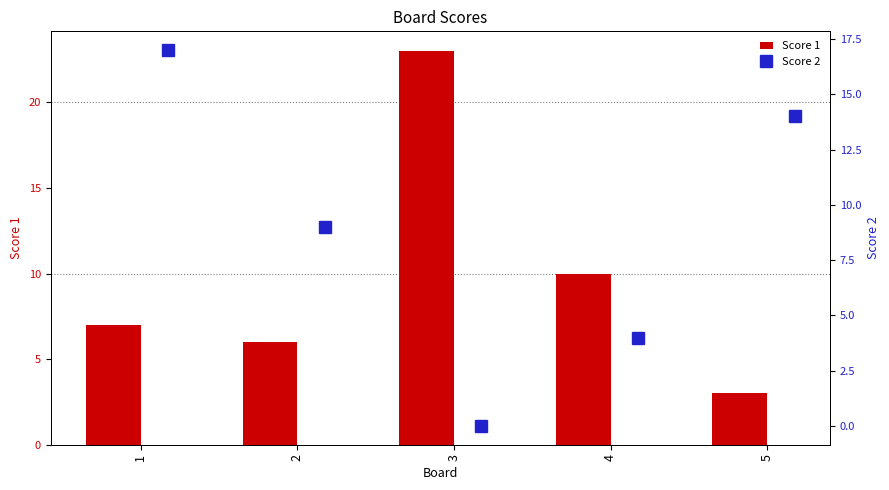

What is the sum of all Score 1 values?

49